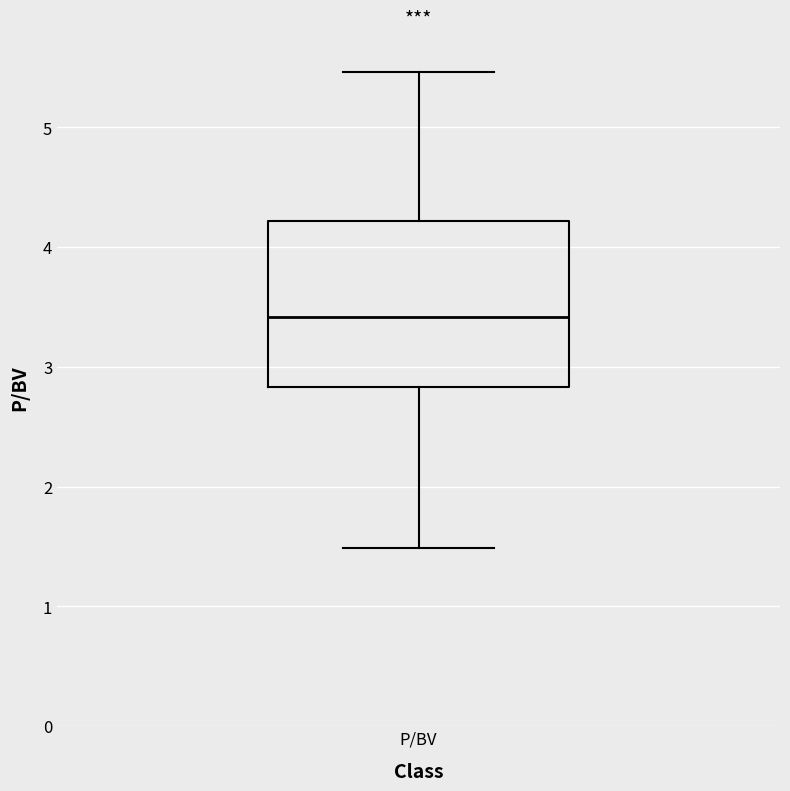

Transcribe this box plot: give where the median line is, the range the box spans, and where the two whiskers end, as read against the y-axis. The values are not printed on the chart, so give them approximately, as read against the axis.

median 3.4, box 2.8 to 4.2, whiskers 1.5 to 5.5